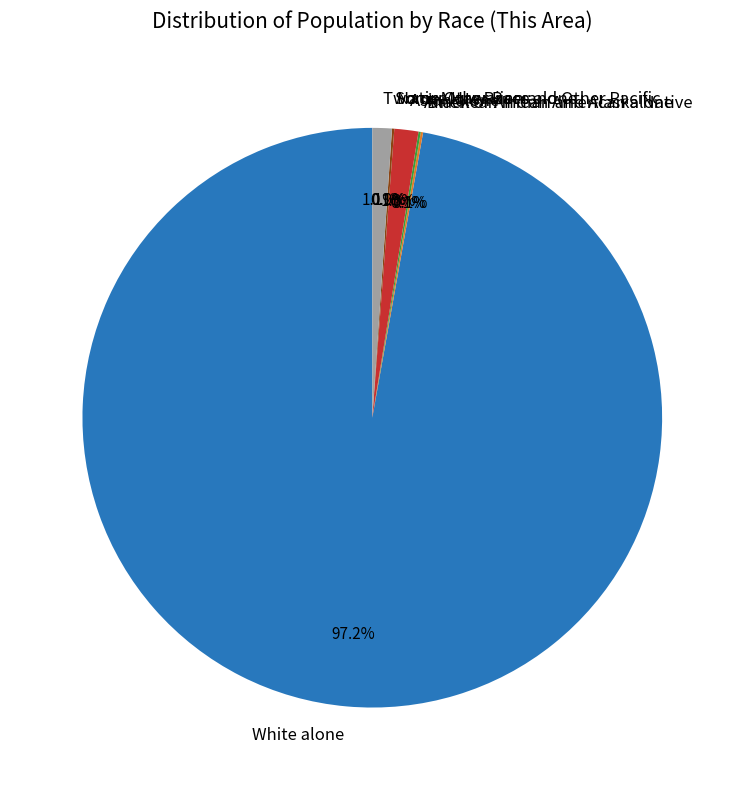

Which slice is the smallest?

Native Hawaiian and Other Pacific